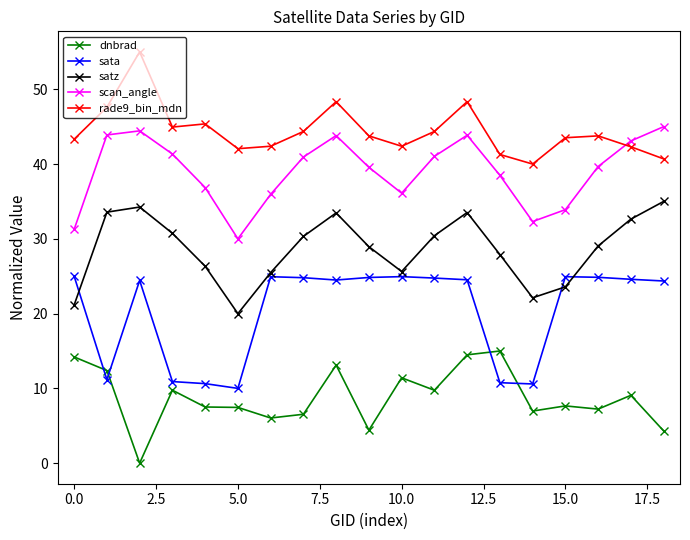

How many interior local valleys does the satz series have?

3